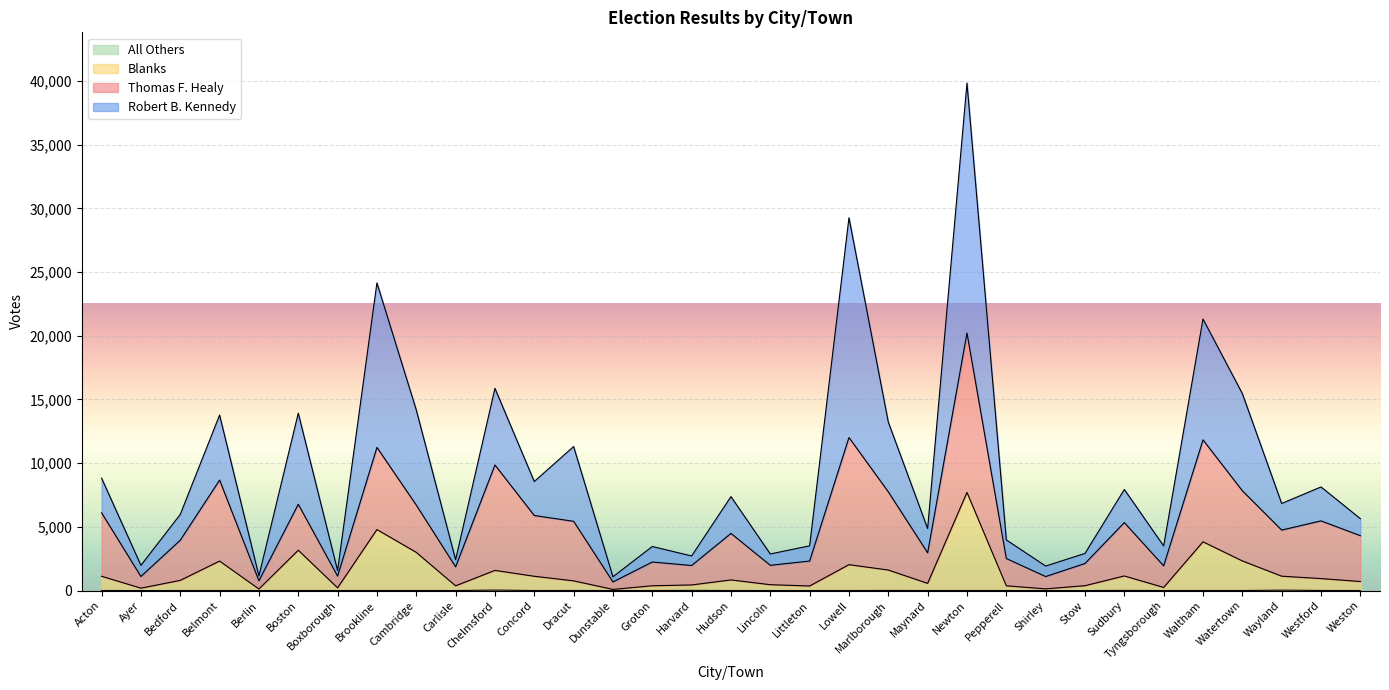

Does the chart display data point markers on the line(s)?

No